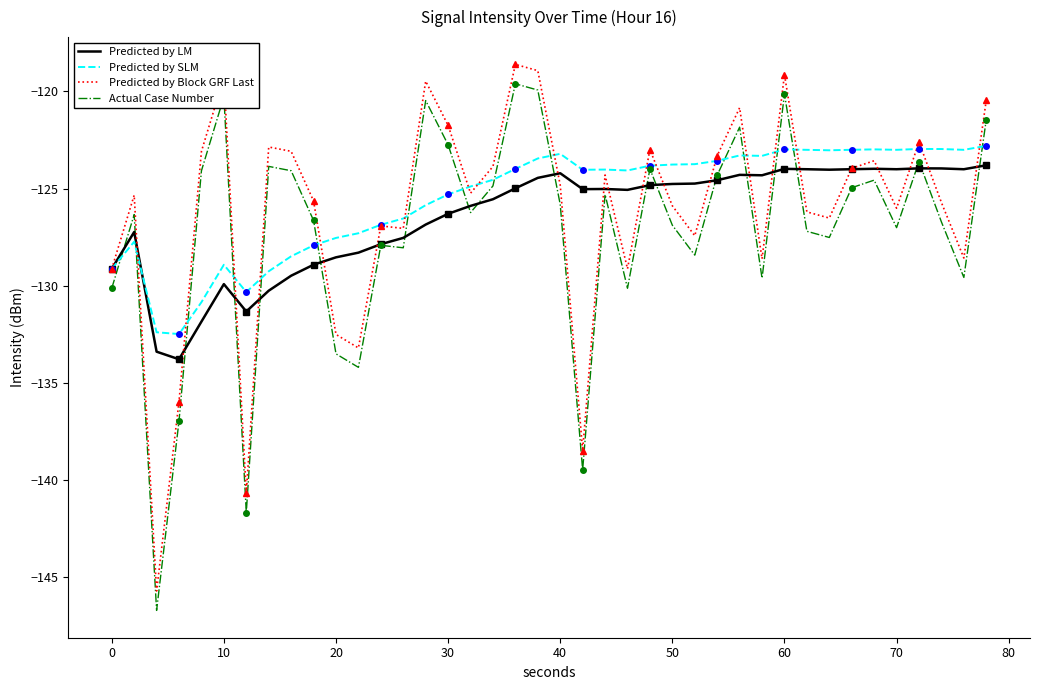

True or false: Actual Case Number and Predicted by Block GRF Last intersect in this chart.

False